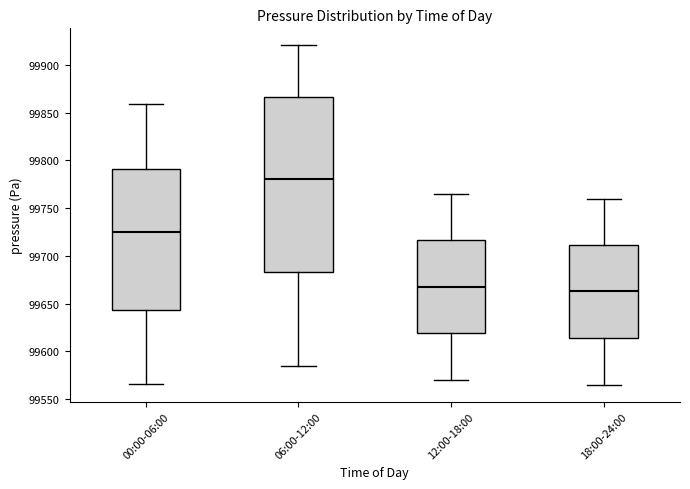

Reading left to right, read every box against the y-axis: the position of its median line, the range the box covers, and the ends of its whiskers. The values are not printed on the chart, so give them approximately, as read against the axis.

00:00-06:00: median 99725, box 99645 to 99790, whiskers 99565 to 99860
06:00-12:00: median 99780, box 99685 to 99865, whiskers 99585 to 99920
12:00-18:00: median 99670, box 99620 to 99715, whiskers 99570 to 99765
18:00-24:00: median 99665, box 99615 to 99710, whiskers 99565 to 99760